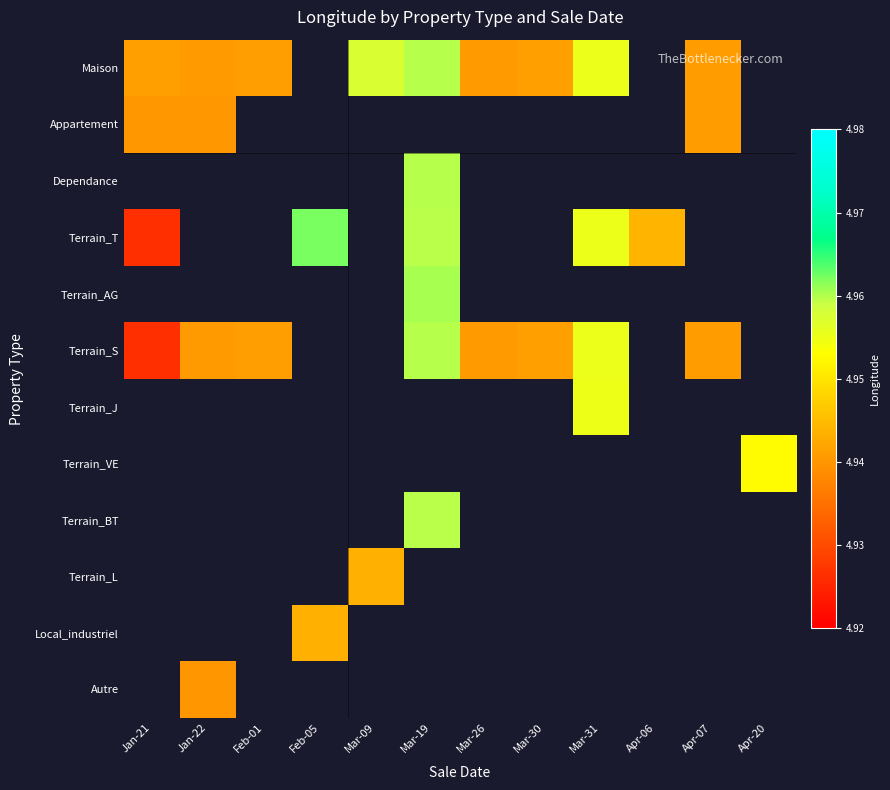

Reading left to right, list all the values displayed in this chart.

Maison: Jan-21=4.9	Jan-22=4.9	Feb-01=4.9	Feb-05=0.0	Mar-09=5.0	Mar-19=5.0	Mar-26=4.9	Mar-30=4.9	Mar-31=5.0	Apr-06=0.0	Apr-07=4.9	Apr-20=0.0
Appartement: Jan-21=4.9	Jan-22=4.9	Feb-01=0.0	Feb-05=0.0	Mar-09=0.0	Mar-19=0.0	Mar-26=0.0	Mar-30=0.0	Mar-31=0.0	Apr-06=0.0	Apr-07=4.9	Apr-20=0.0
Dependance: Jan-21=0.0	Jan-22=0.0	Feb-01=0.0	Feb-05=0.0	Mar-09=0.0	Mar-19=5.0	Mar-26=0.0	Mar-30=0.0	Mar-31=0.0	Apr-06=0.0	Apr-07=0.0	Apr-20=0.0
Terrain_T: Jan-21=4.9	Jan-22=0.0	Feb-01=0.0	Feb-05=5.0	Mar-09=0.0	Mar-19=5.0	Mar-26=0.0	Mar-30=0.0	Mar-31=5.0	Apr-06=4.9	Apr-07=0.0	Apr-20=0.0
Terrain_AG: Jan-21=0.0	Jan-22=0.0	Feb-01=0.0	Feb-05=0.0	Mar-09=0.0	Mar-19=5.0	Mar-26=0.0	Mar-30=0.0	Mar-31=0.0	Apr-06=0.0	Apr-07=0.0	Apr-20=0.0
Terrain_S: Jan-21=4.9	Jan-22=4.9	Feb-01=4.9	Feb-05=0.0	Mar-09=0.0	Mar-19=5.0	Mar-26=4.9	Mar-30=4.9	Mar-31=5.0	Apr-06=0.0	Apr-07=4.9	Apr-20=0.0
Terrain_J: Jan-21=0.0	Jan-22=0.0	Feb-01=0.0	Feb-05=0.0	Mar-09=0.0	Mar-19=0.0	Mar-26=0.0	Mar-30=0.0	Mar-31=5.0	Apr-06=0.0	Apr-07=0.0	Apr-20=0.0
Terrain_VE: Jan-21=0.0	Jan-22=0.0	Feb-01=0.0	Feb-05=0.0	Mar-09=0.0	Mar-19=0.0	Mar-26=0.0	Mar-30=0.0	Mar-31=0.0	Apr-06=0.0	Apr-07=0.0	Apr-20=5.0
Terrain_BT: Jan-21=0.0	Jan-22=0.0	Feb-01=0.0	Feb-05=0.0	Mar-09=0.0	Mar-19=5.0	Mar-26=0.0	Mar-30=0.0	Mar-31=0.0	Apr-06=0.0	Apr-07=0.0	Apr-20=0.0
Terrain_L: Jan-21=0.0	Jan-22=0.0	Feb-01=0.0	Feb-05=0.0	Mar-09=4.9	Mar-19=0.0	Mar-26=0.0	Mar-30=0.0	Mar-31=0.0	Apr-06=0.0	Apr-07=0.0	Apr-20=0.0
Local_industriel: Jan-21=0.0	Jan-22=0.0	Feb-01=0.0	Feb-05=4.9	Mar-09=0.0	Mar-19=0.0	Mar-26=0.0	Mar-30=0.0	Mar-31=0.0	Apr-06=0.0	Apr-07=0.0	Apr-20=0.0
Autre: Jan-21=0.0	Jan-22=4.9	Feb-01=0.0	Feb-05=0.0	Mar-09=0.0	Mar-19=0.0	Mar-26=0.0	Mar-30=0.0	Mar-31=0.0	Apr-06=0.0	Apr-07=0.0	Apr-20=0.0